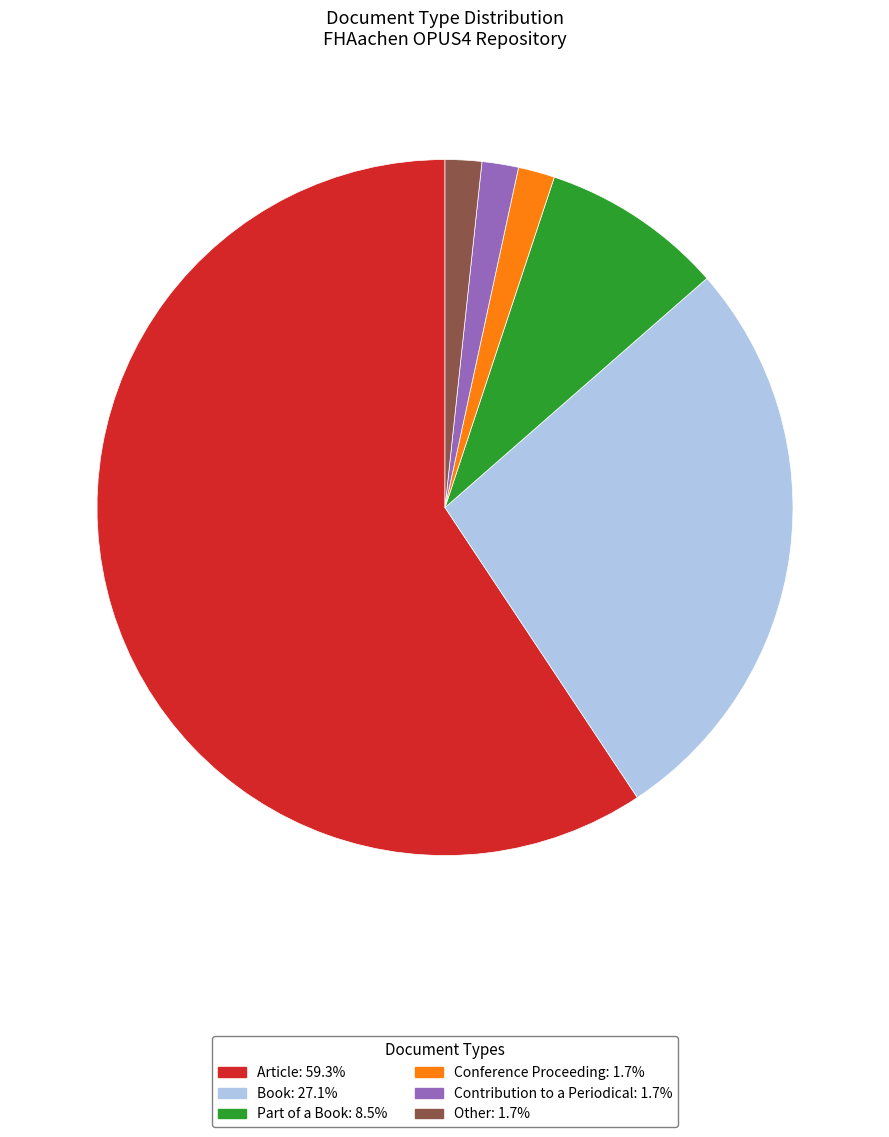

What is the largest slice in the pie chart?

Article